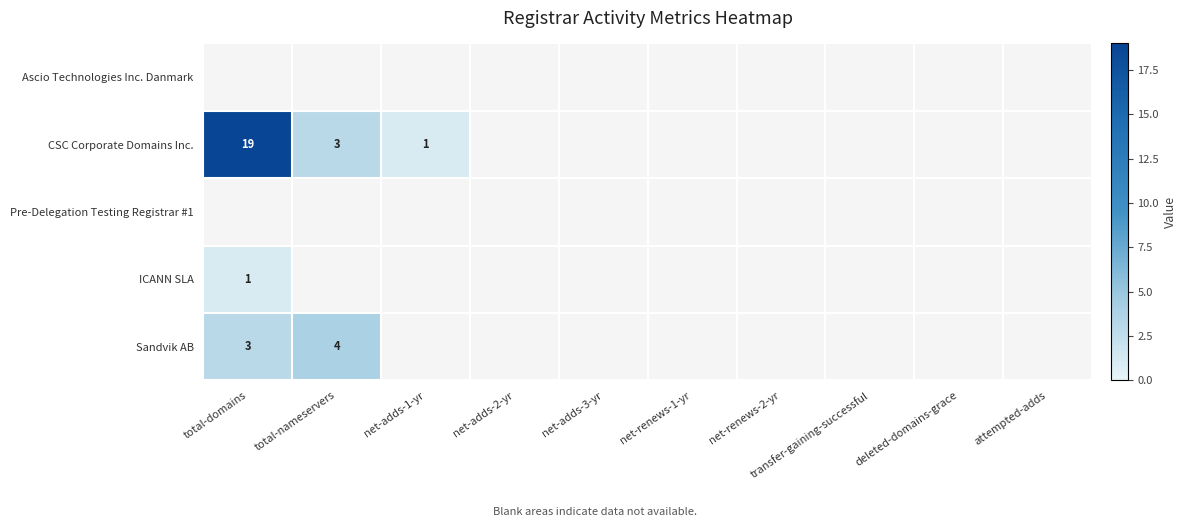

True or false: Sandvik AB has a value of 3 at total-domains.

True